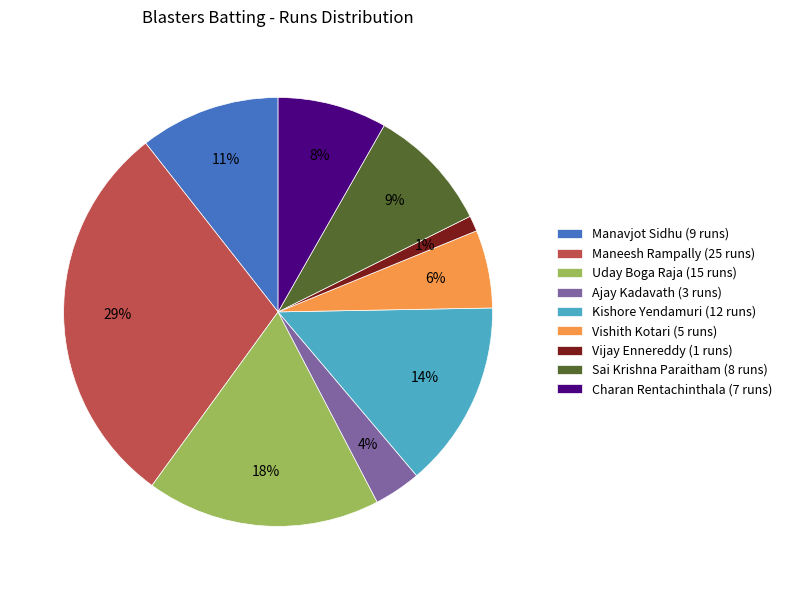

To the nearest percent, what is the difference between the largest and smallest slice percentages?

28%